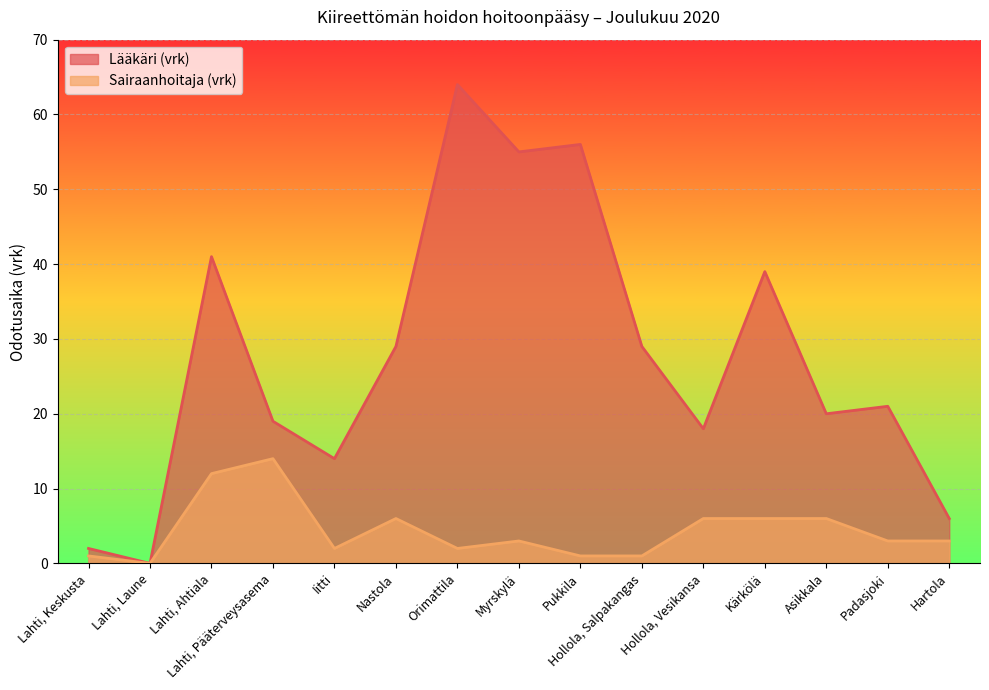

What are all the series names shown in the legend?

Lääkäri (vrk), Sairaanhoitaja (vrk)